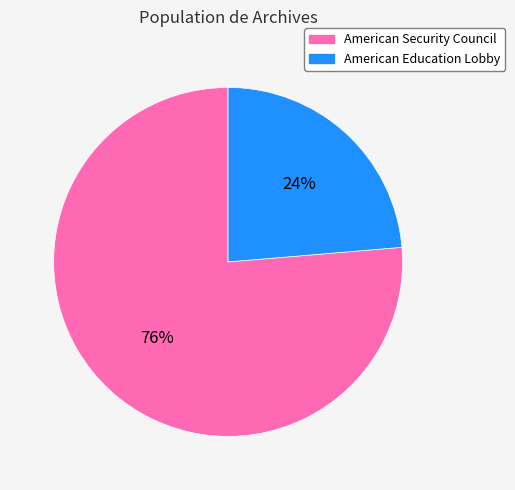

What percentage is the American Security Council slice, to the nearest percent?

76%